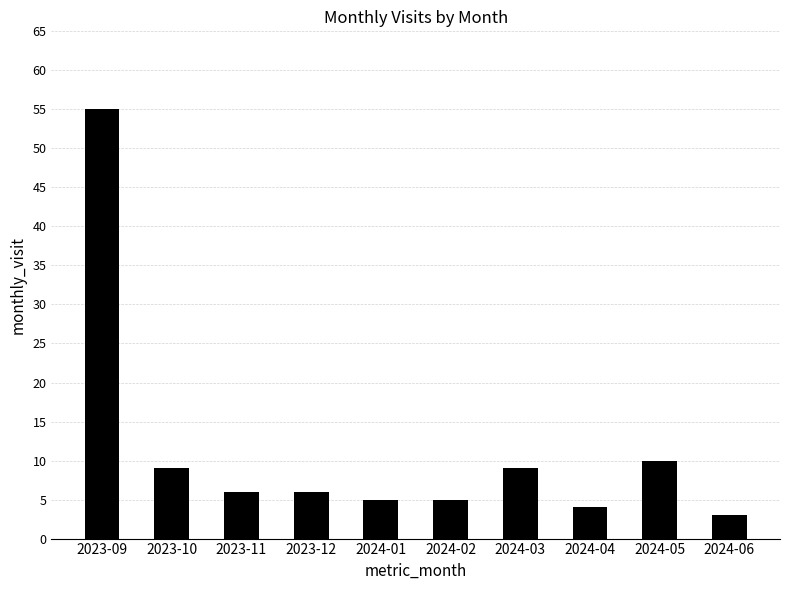

What is the value of the 8th bar from the left?

4